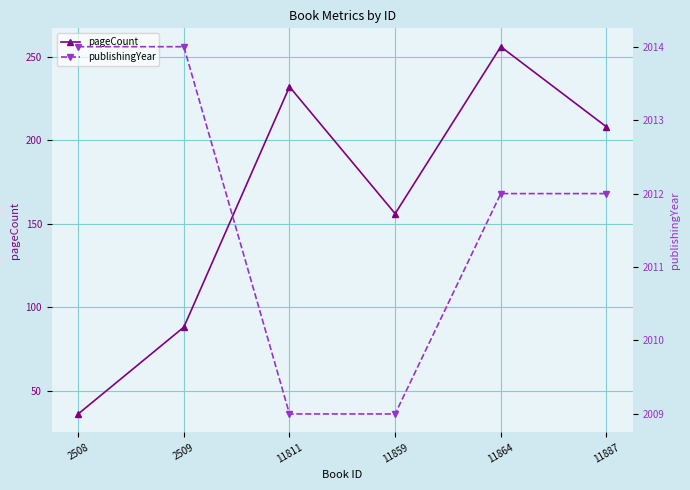

The publishingYear series shows 3163 at 2508. True or false?

False